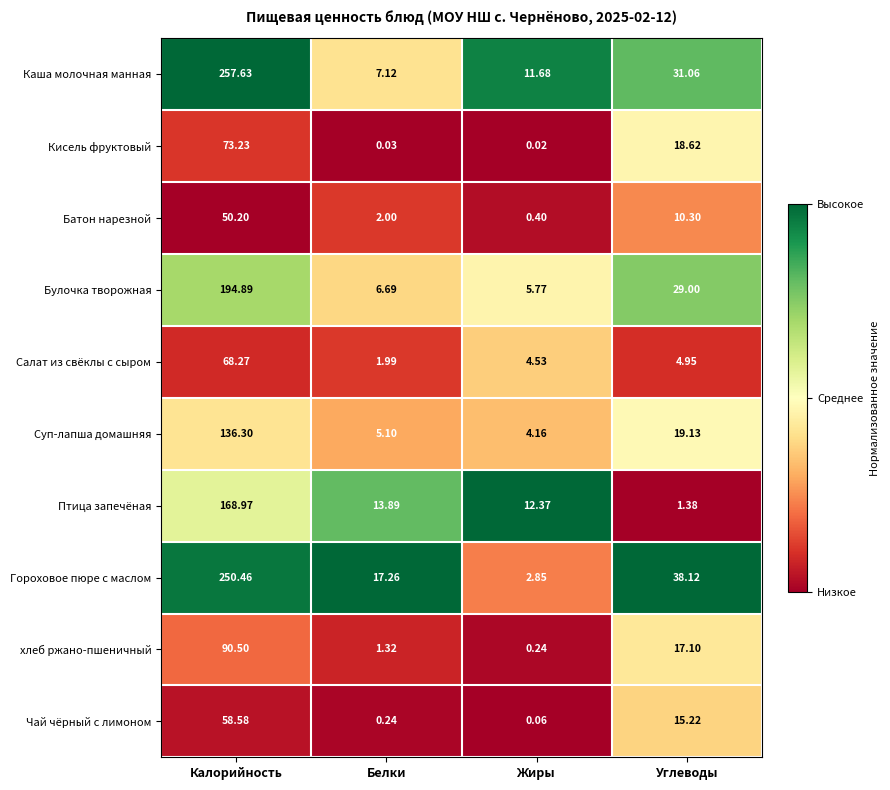

Where is Кисель фруктовый nearest to the value 36?

Углеводы